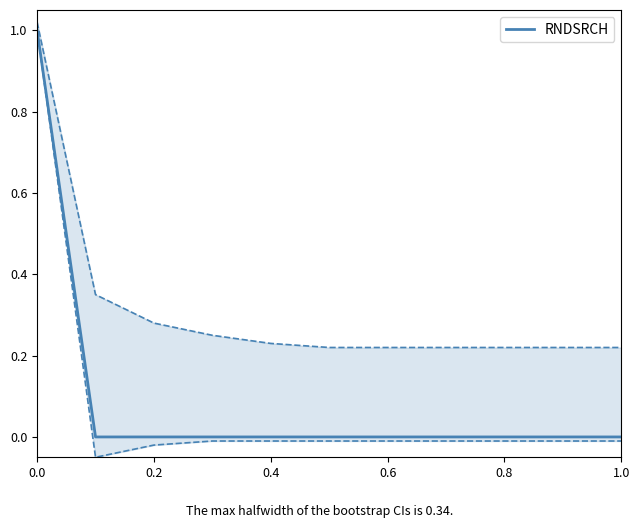

Does the chart have visible grid lines?

No